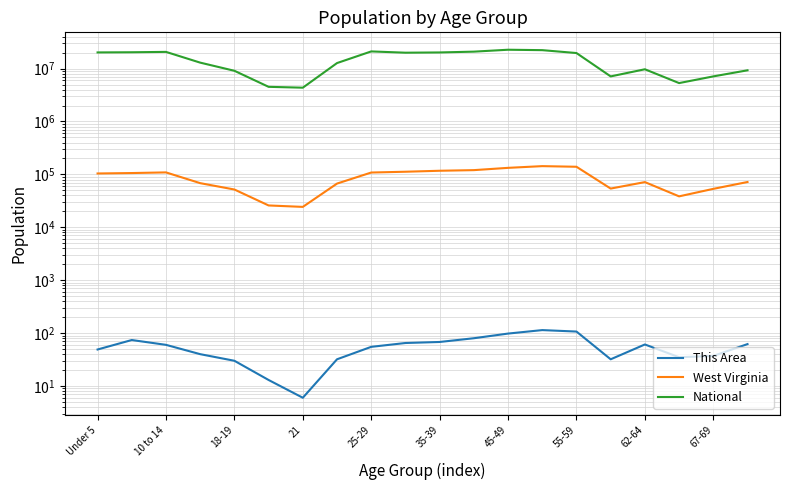

Which has a higher value, 11 or 16?

11